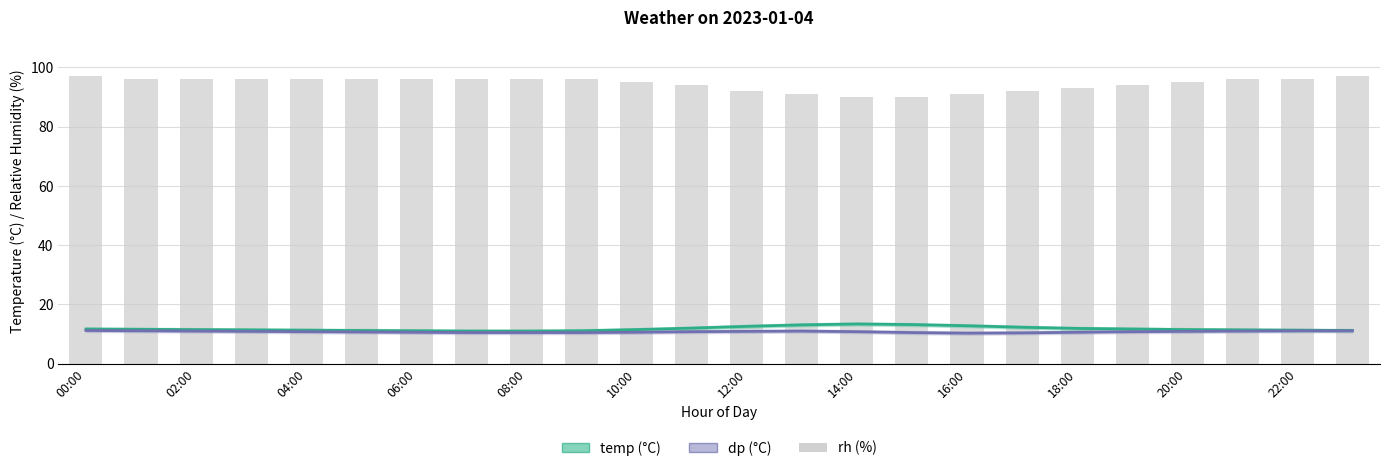

What is the maximum value shown in the chart?

97.0